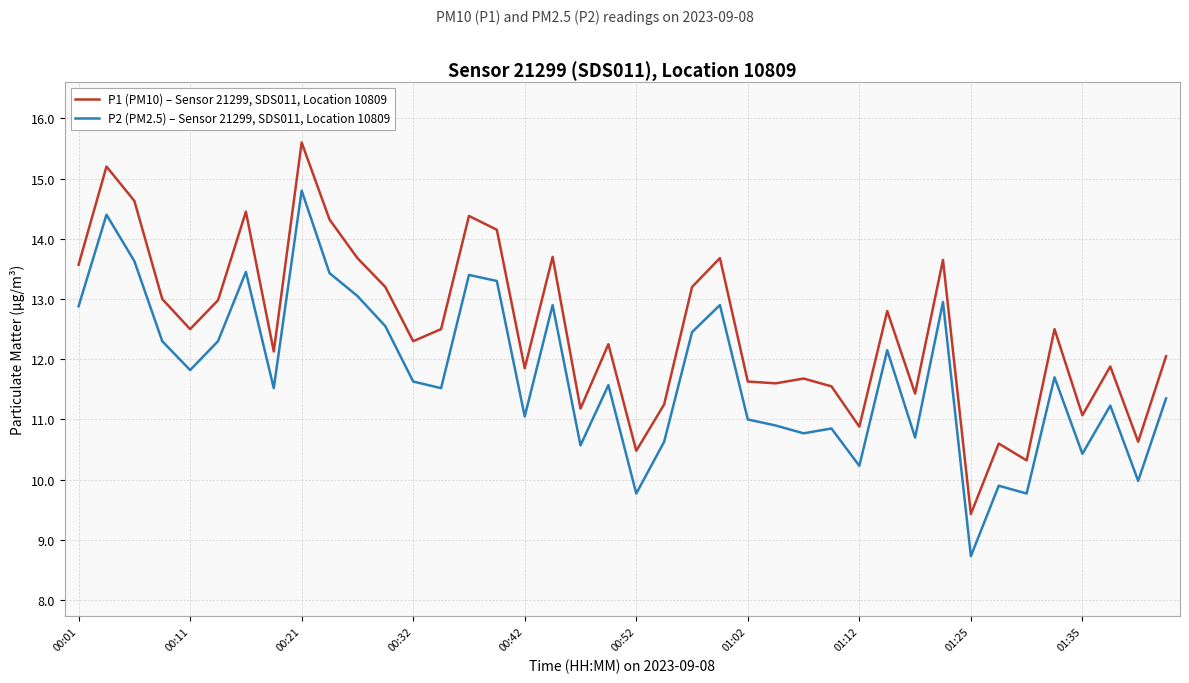

What is the difference between the second highest and second lowest values in the P2 (PM2.5) – Sensor 21299, SDS011, Location 10809 series?

4.6